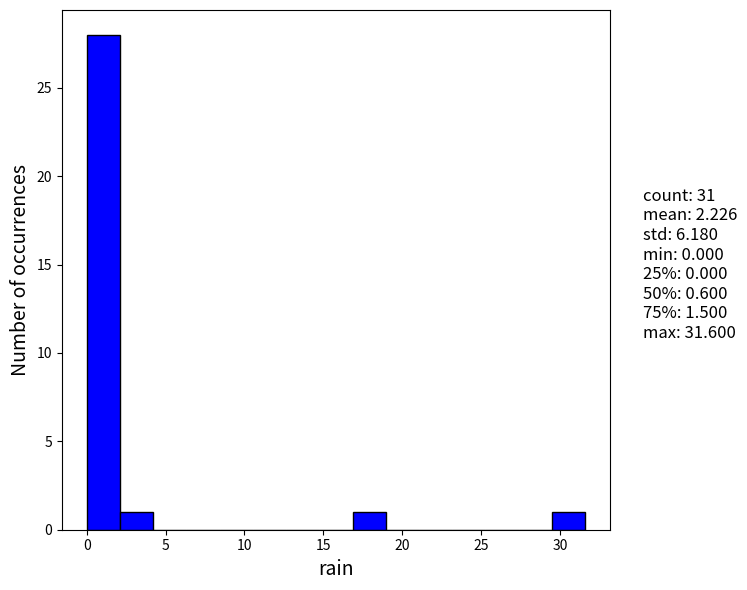

Reading left to right, transcribe this chart: for each bar, give the range it covers on the x-axis and its height. Neither the bar edges nor the heights are printed on the chart, so give them approximately, as read against the axes.

0.0 to 2.0: 28
2.0 to 4.0: 1
4.0 to 6.5: 0
6.5 to 8.5: 0
8.5 to 10.5: 0
10.5 to 12.5: 0
12.5 to 14.5: 0
14.5 to 17.0: 0
17.0 to 19.0: 1
19.0 to 21.0: 0
21.0 to 23.0: 0
23.0 to 25.5: 0
25.5 to 27.5: 0
27.5 to 29.5: 0
29.5 to 31.5: 1